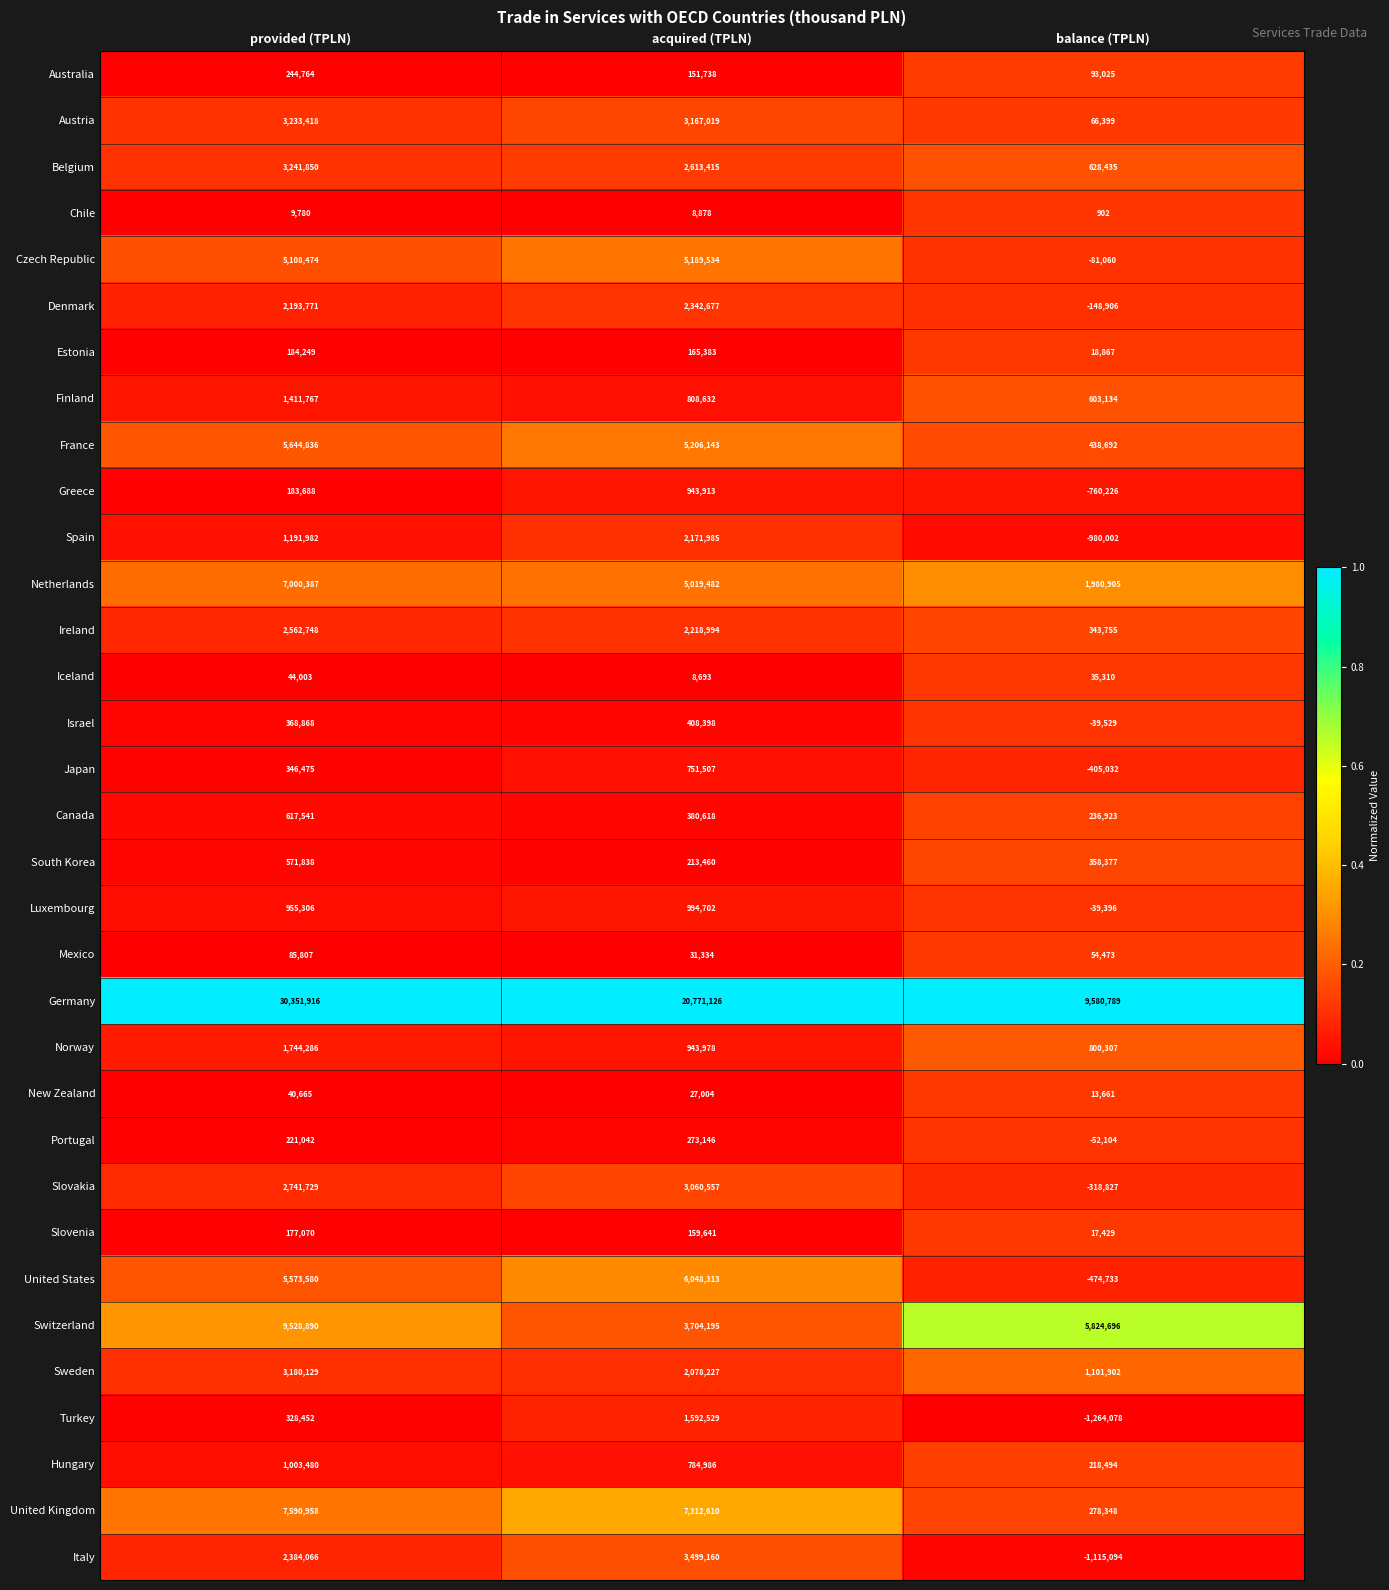

Where does the Ireland series first go above 2218994?

provided (TPLN)